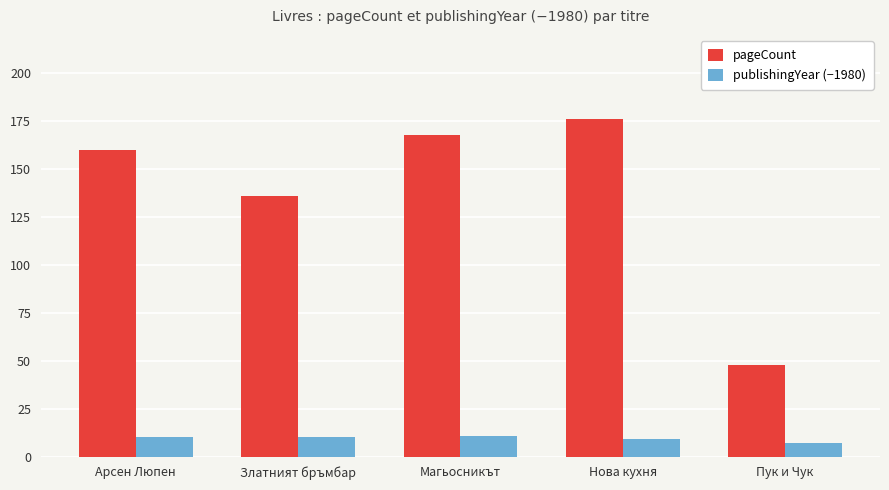

What is the spread (max minus min) of values at Златният бръмбар?

126